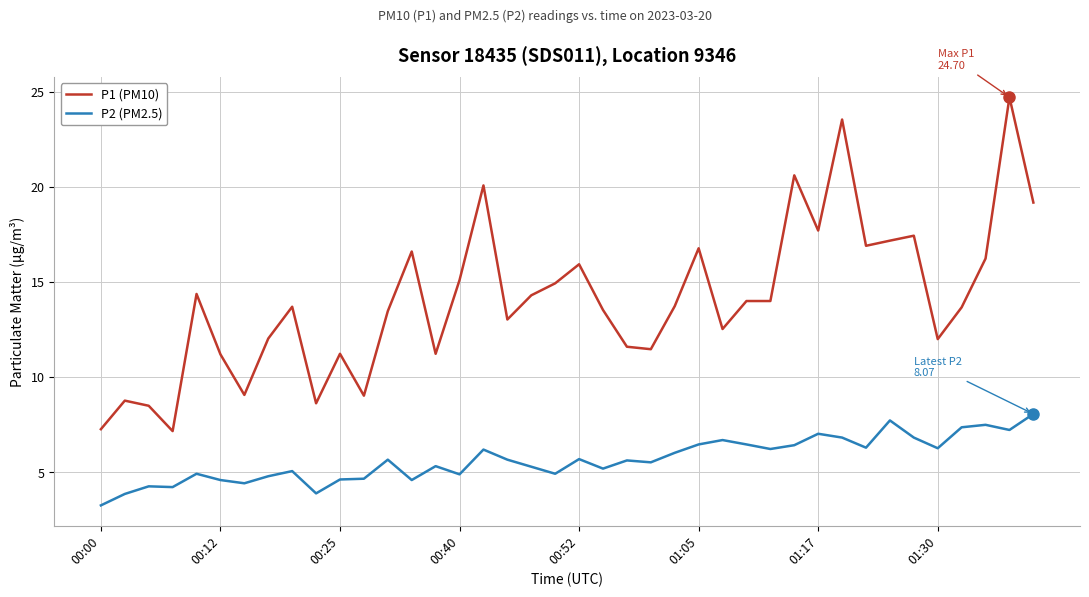

What is the difference between the maximum and minimum values in the P1 (PM10) series?

17.5